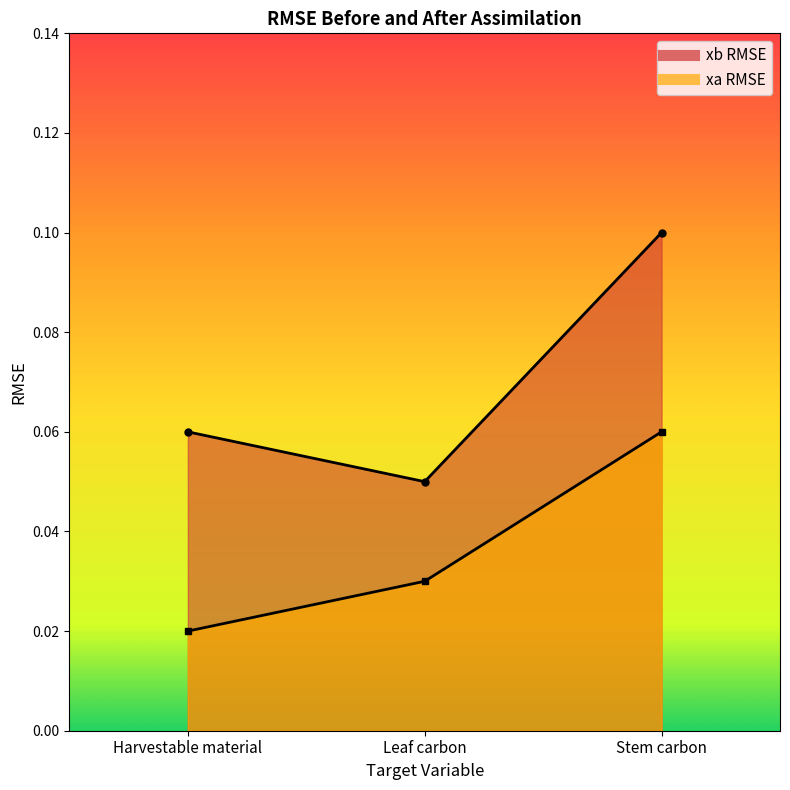

What is the sum of all xa RMSE values?

0.1